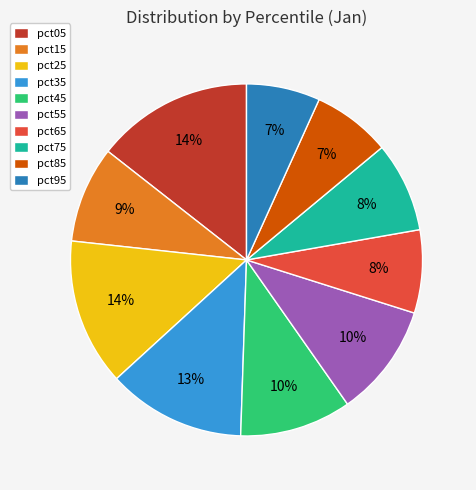

True or false: pct55 accounts for 1% of the total.

False